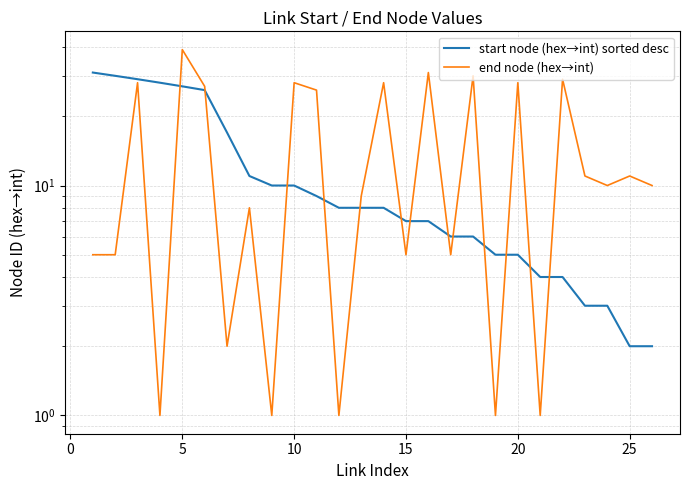

Is it true that end node (hex→int) equals 12 at 12?

False